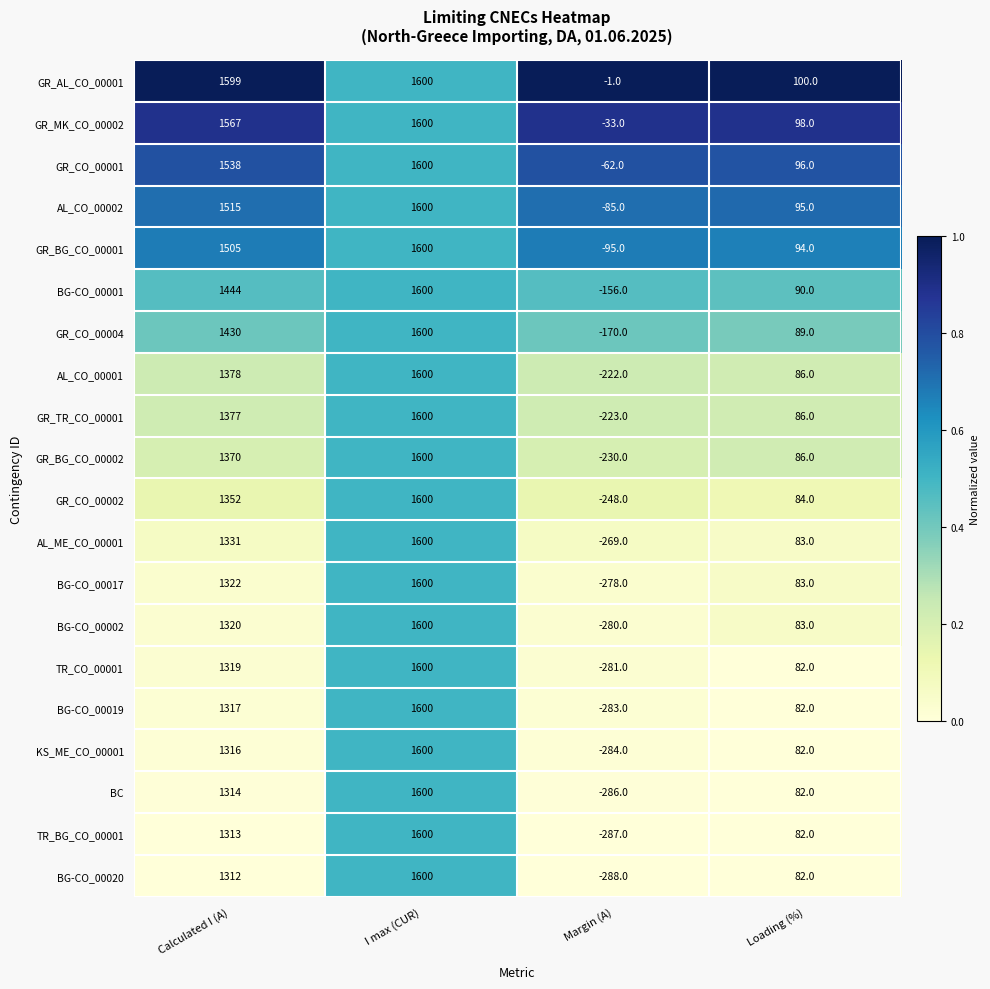

What is the approximate value of TR_BG_CO_00001 at Loading (%), to the nearest 50?

100